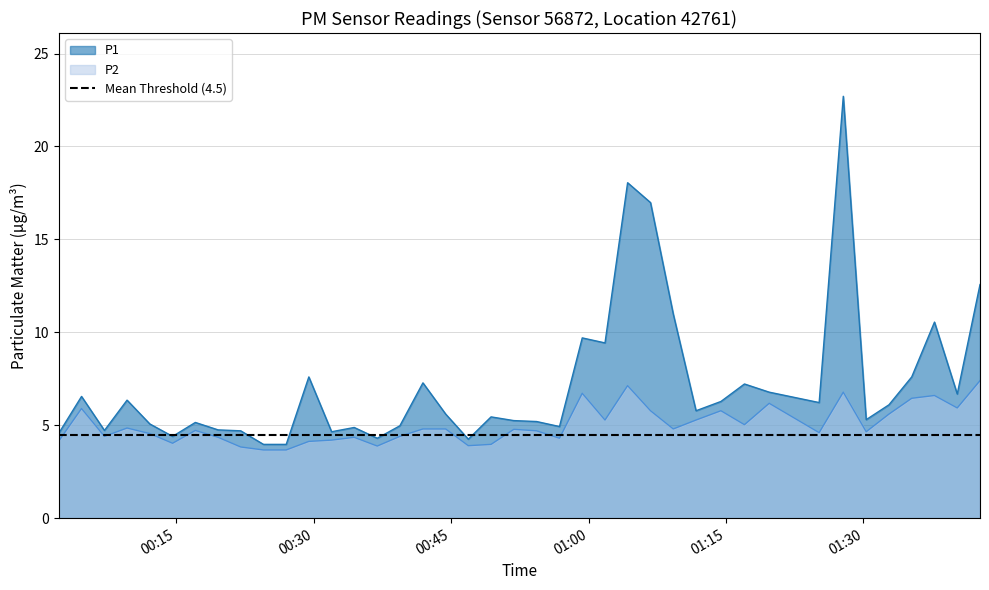

Where does the P2 series first go above 4?

2023-07-24T00:02:12